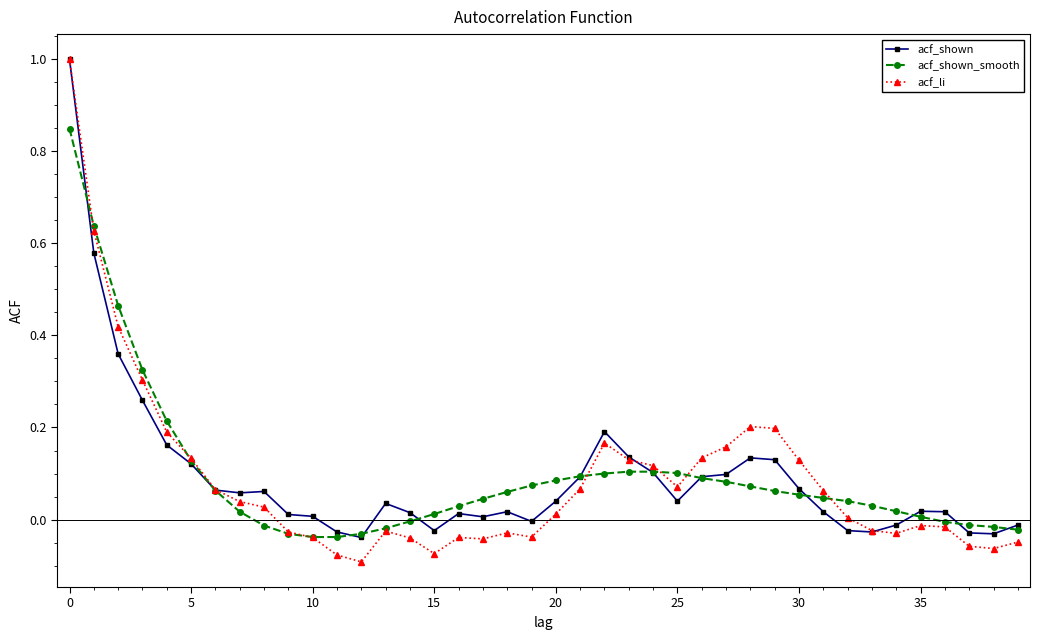

What is the highest value of the acf_li series?

1.0